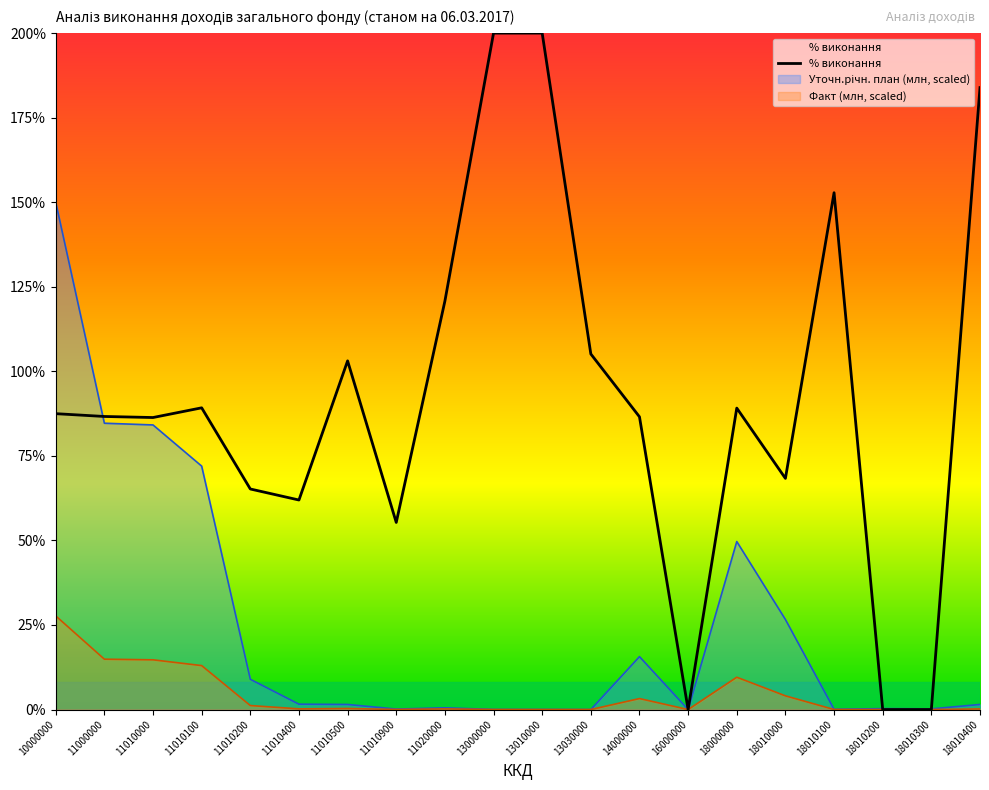

What is the maximum value shown in the chart?

200.0